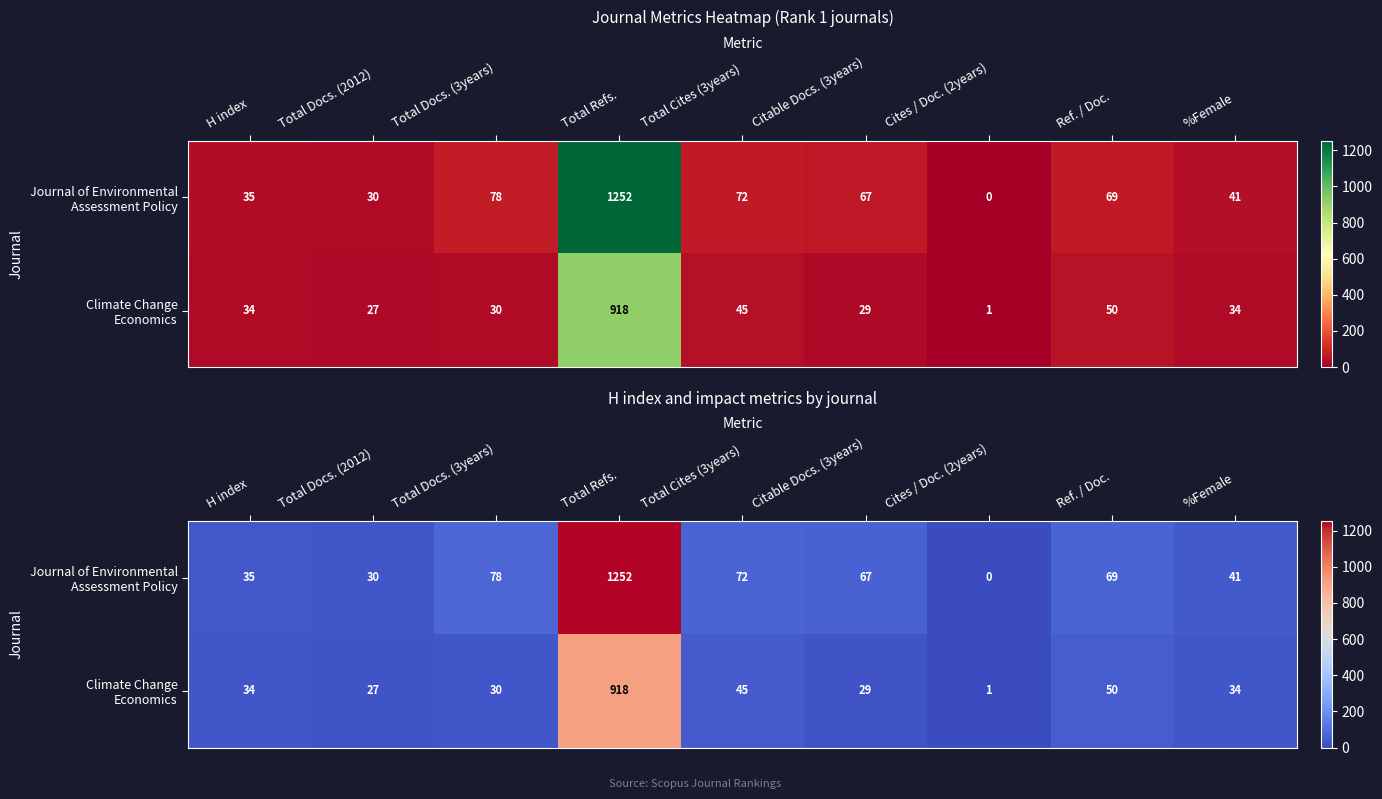

Which has a higher value, Total Cites (3years) or %Female?

Total Cites (3years)